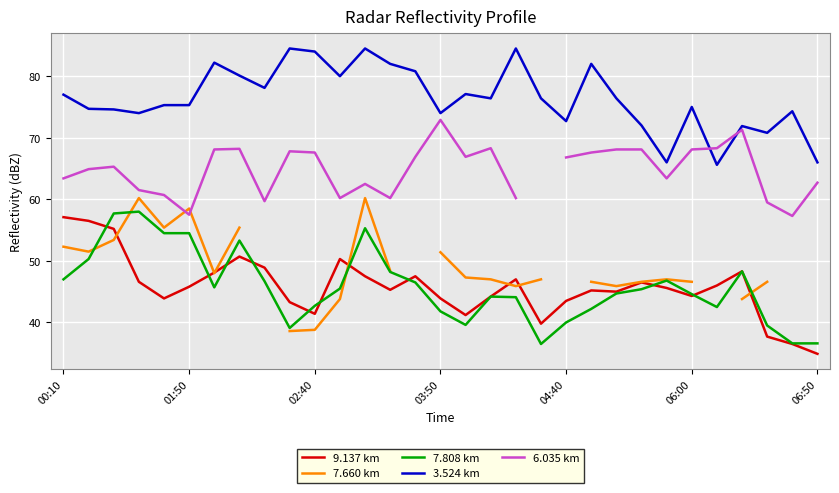

True or false: 3.524 km has a value of 80.8 at 14.

True